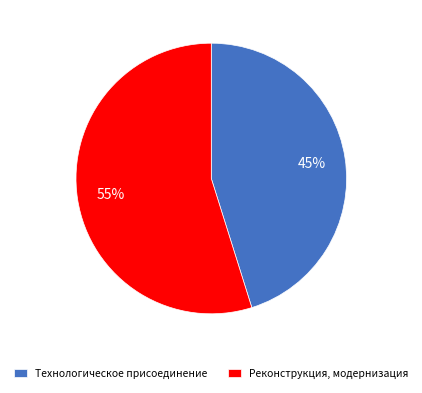

Is the sum of Технологическое присоединение and Реконструкция, модернизация greater than half?

Yes